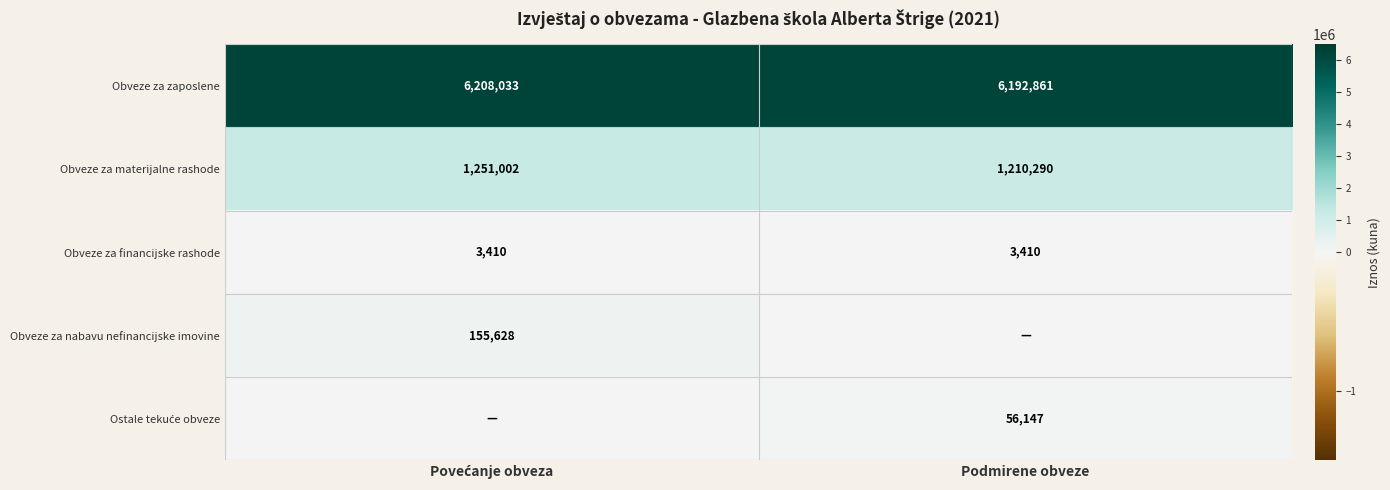

What is the approximate value of Obveze za materijalne rashode at Podmirene obveze, to the nearest 10?

1210290